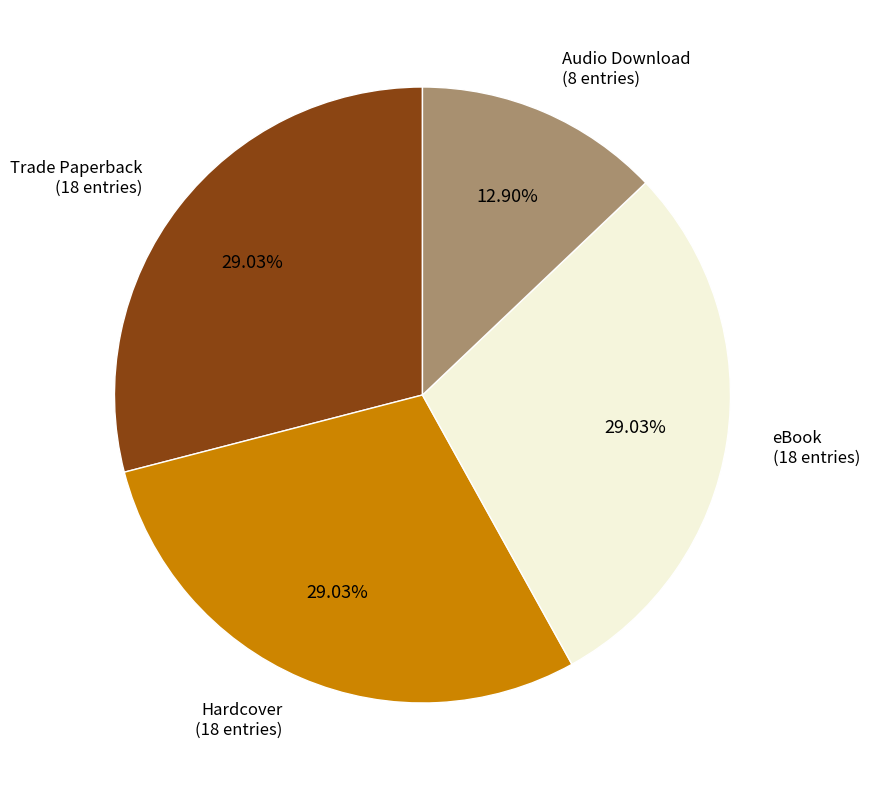

Is there any slice that represents more than half of the pie?

No